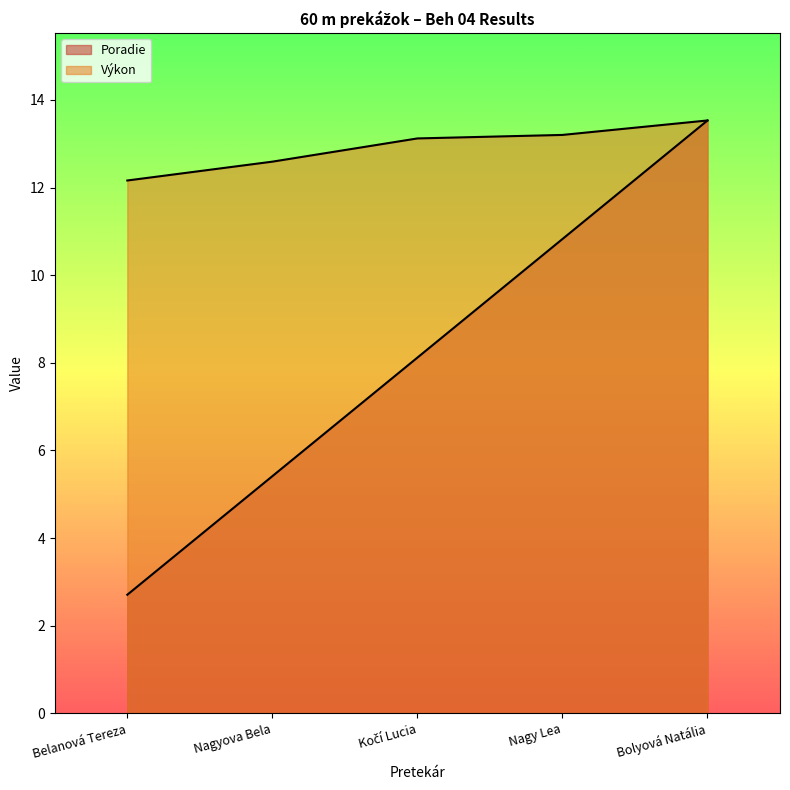

Is it true that Výkon equals 12.6 at Nagyova Bela?

True